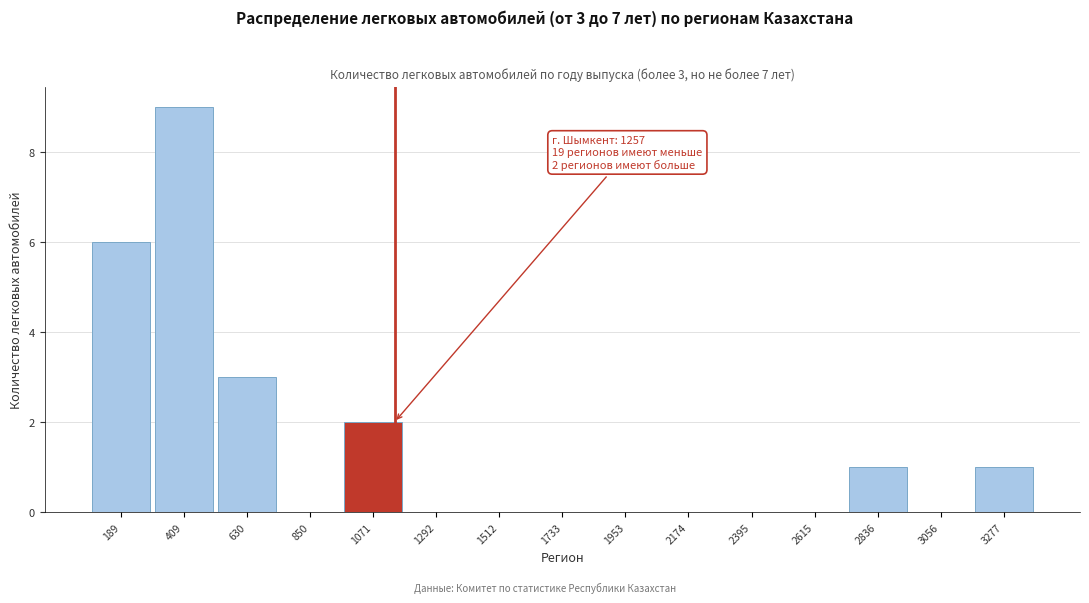

Reading left to right, transcribe all the data shown in this chart.

189=6	409=9	630=3	850=0	1071=2	1292=0	1512=0	1733=0	1953=0	2174=0	2395=0	2615=0	2836=1	3056=0	3277=1